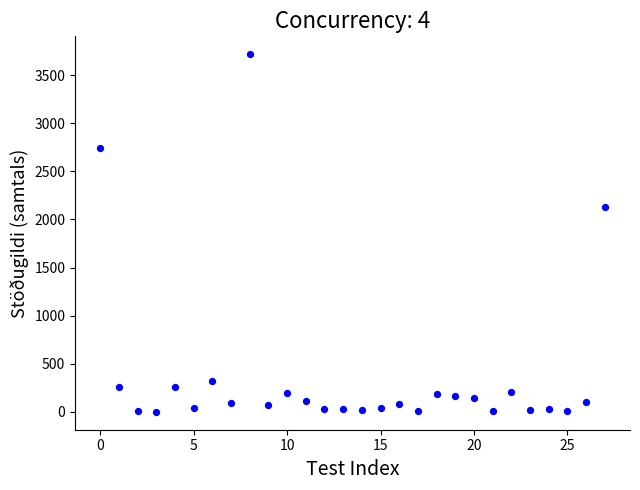

What Y value in the scatter plot is closest to 1859?

2129.5